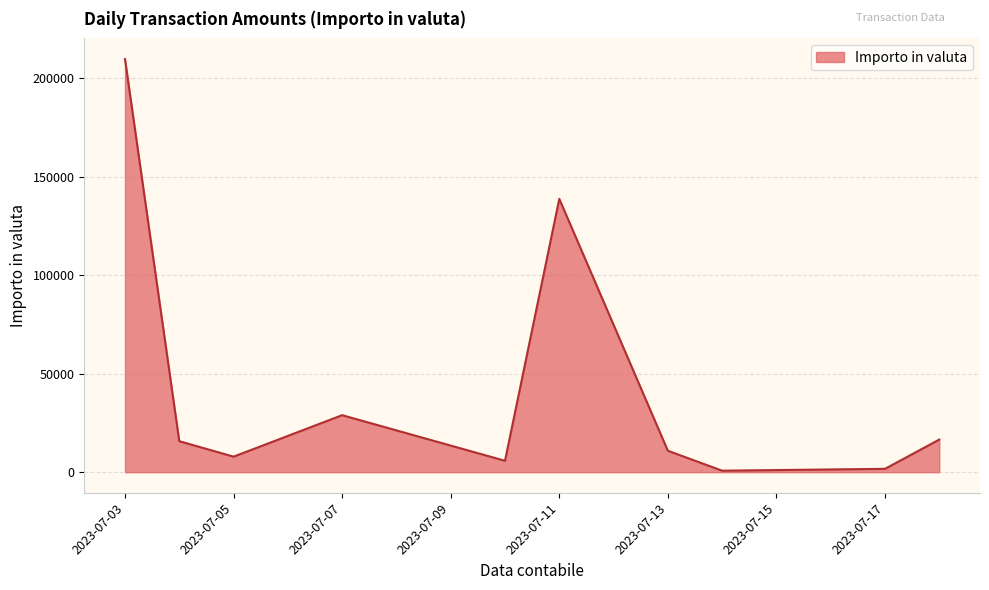

What is the difference between the maximum and minimum values?

209009.2